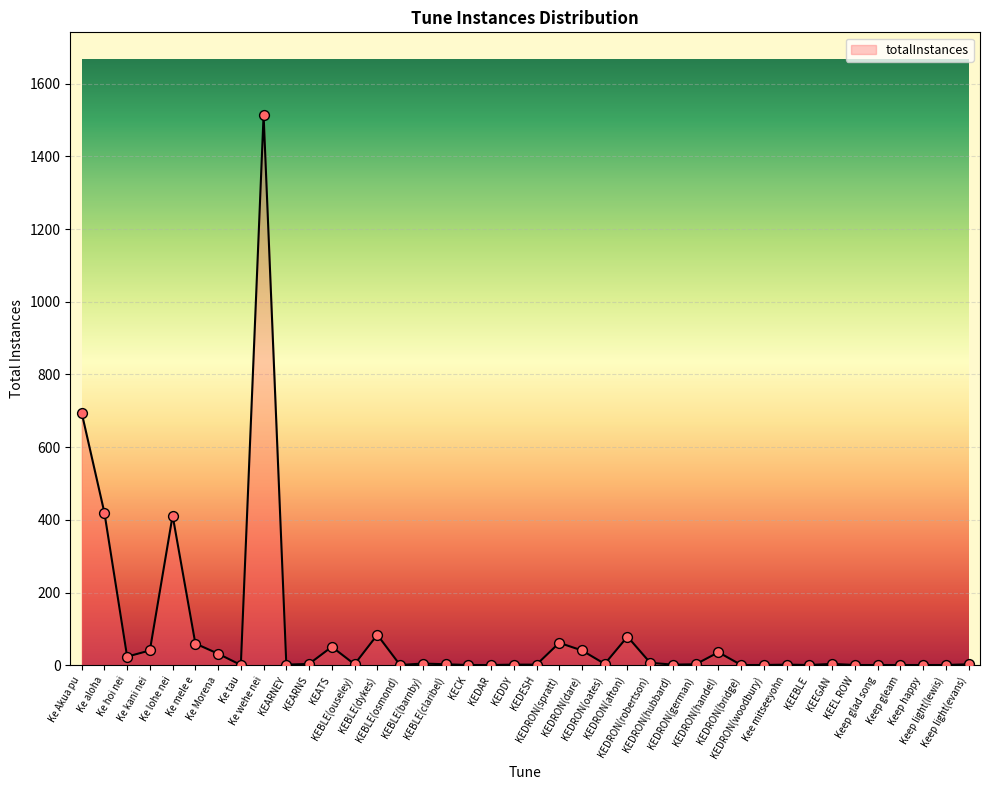

Approximately how many times larger is the value at KEDDY compared to KEDRON(woodbury)?

2.0